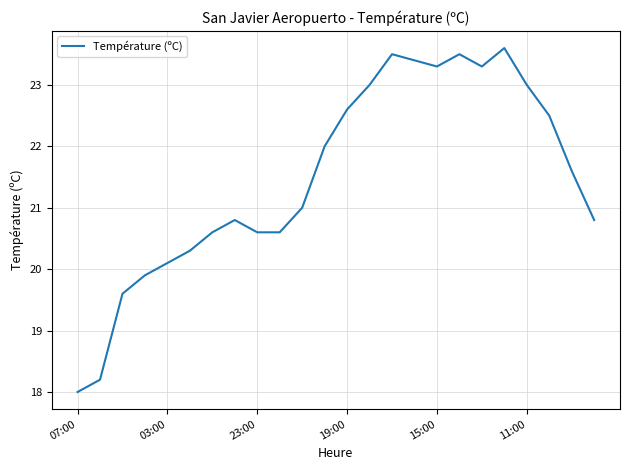

What is the difference between the maximum and minimum values?

5.6